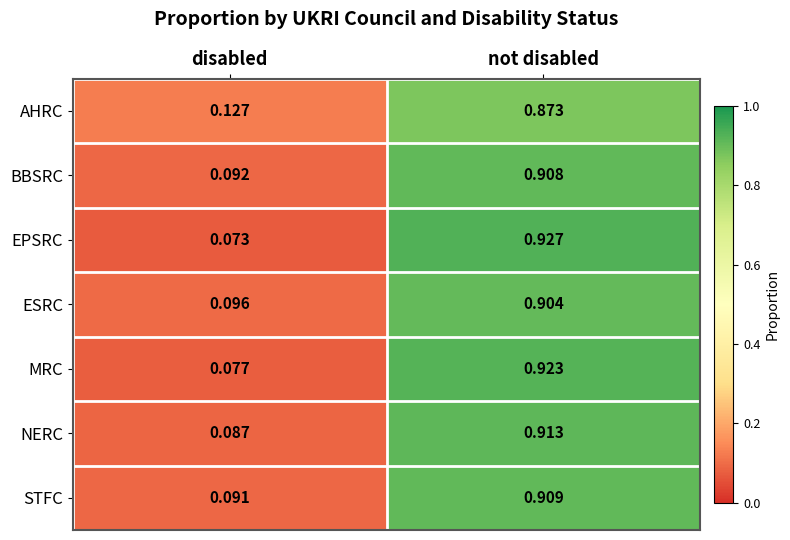

At which category is the sum across all series the highest?

not disabled